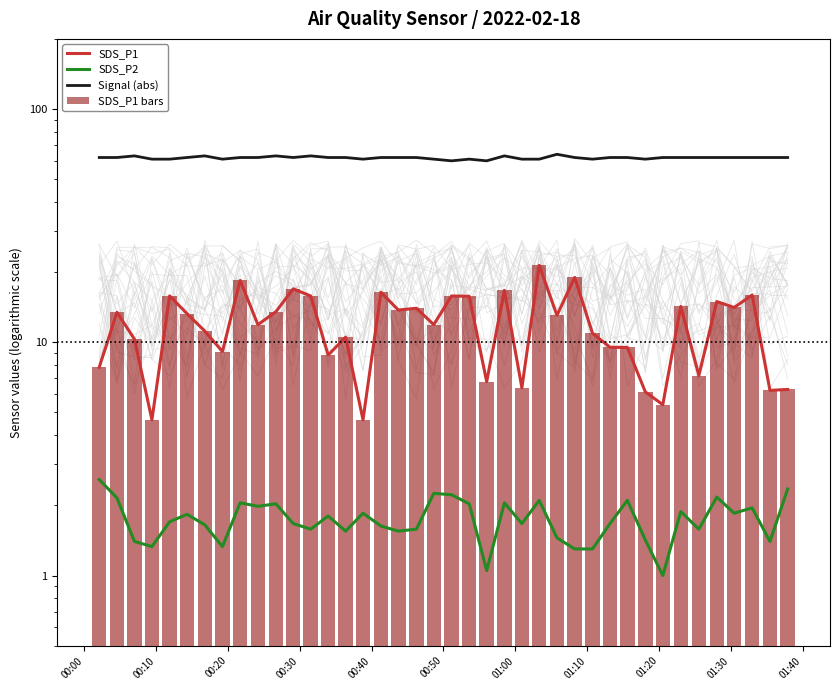

Which series has the widest spread of values?

SDS_P1